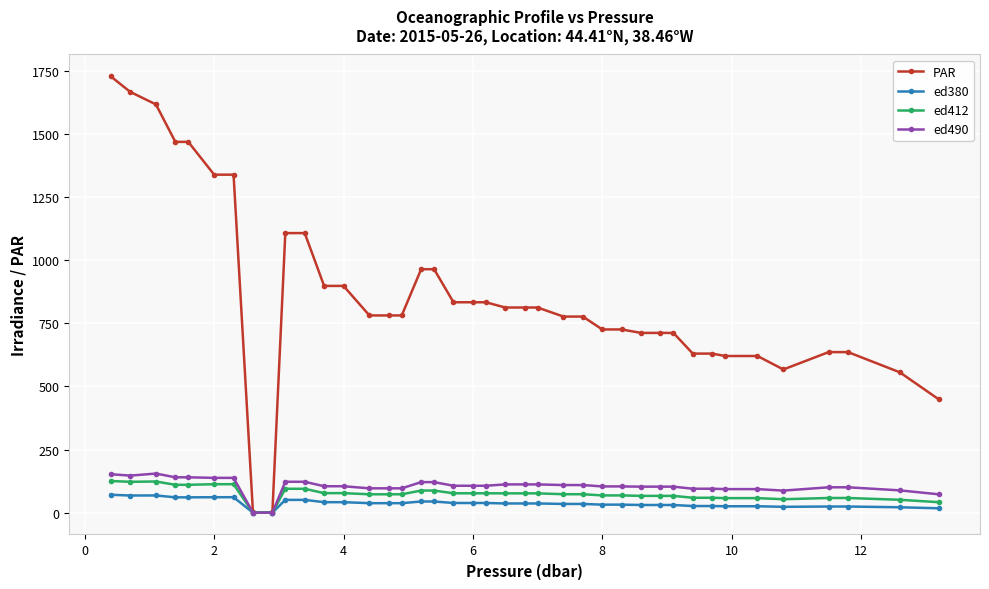

What is the maximum value shown in the chart?

1727.5